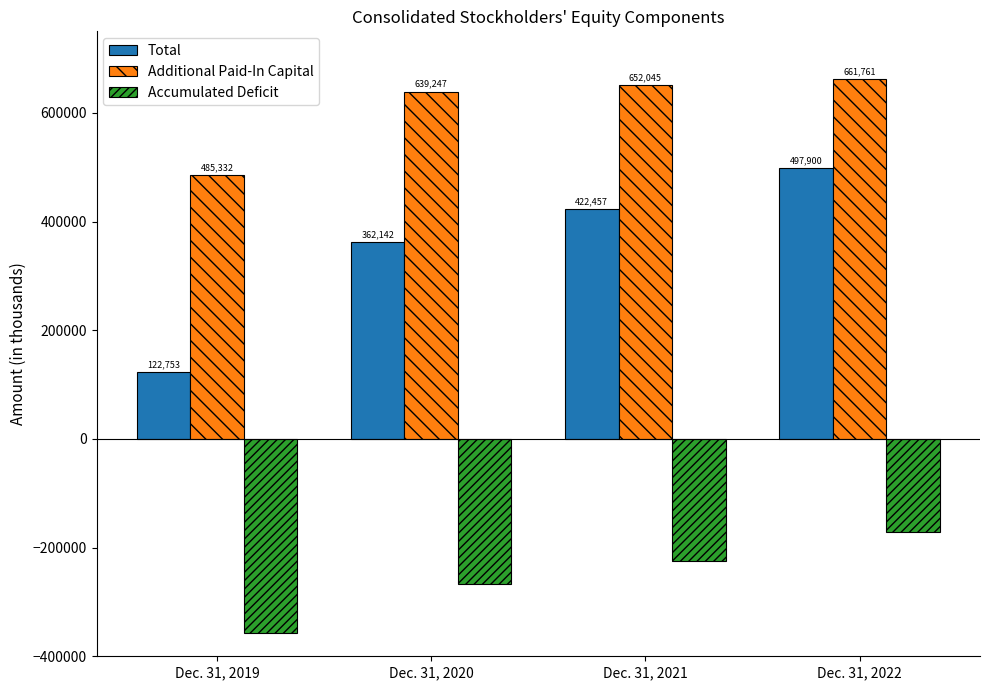

What is the difference between the Total values at Dec. 31, 2020 and Dec. 31, 2019?

239389